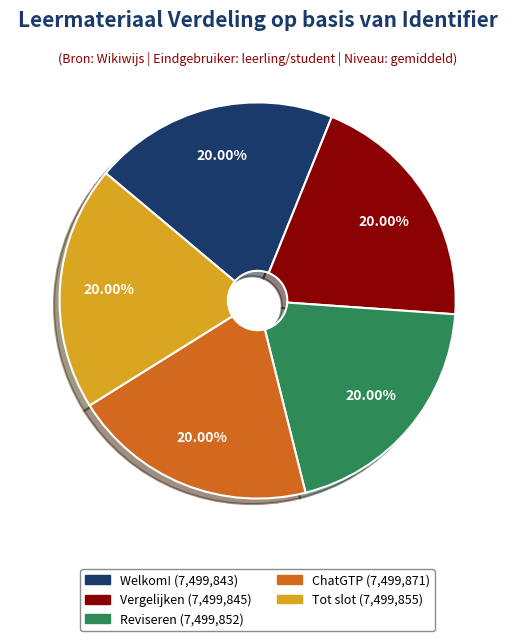

Is there a majority slice in this chart?

No